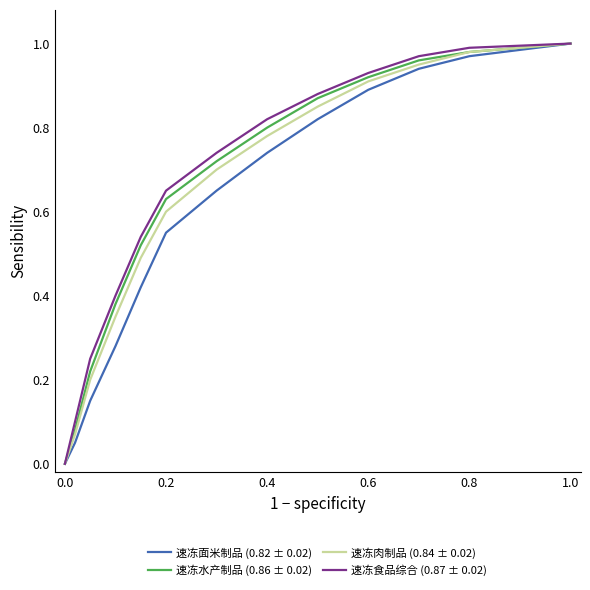

Is this an area chart (filled region under the line)?

No